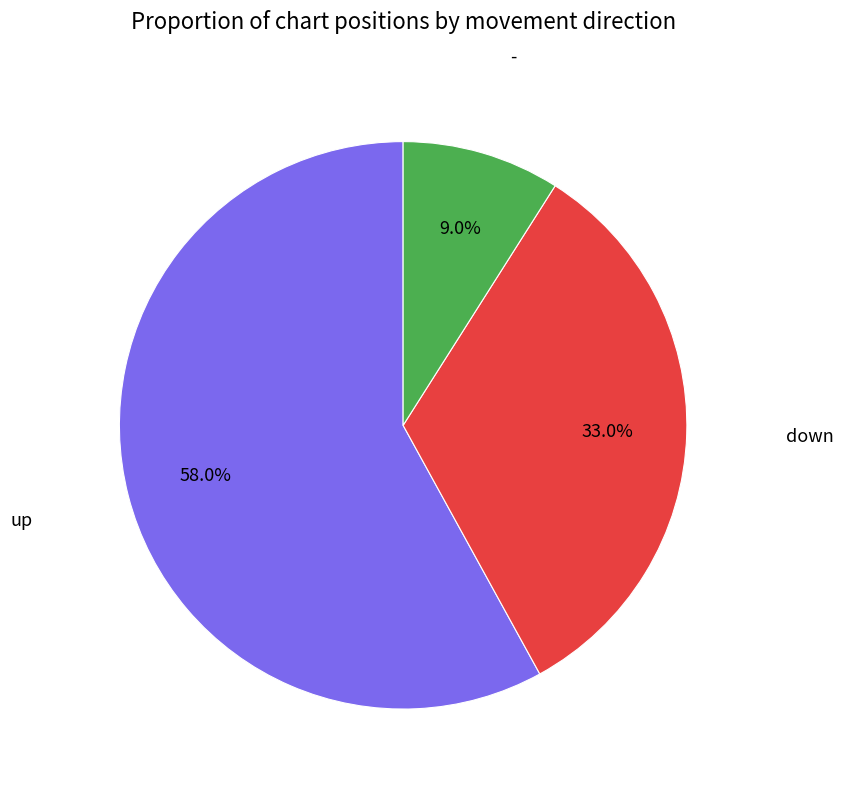

Does any single category account for the majority?

Yes